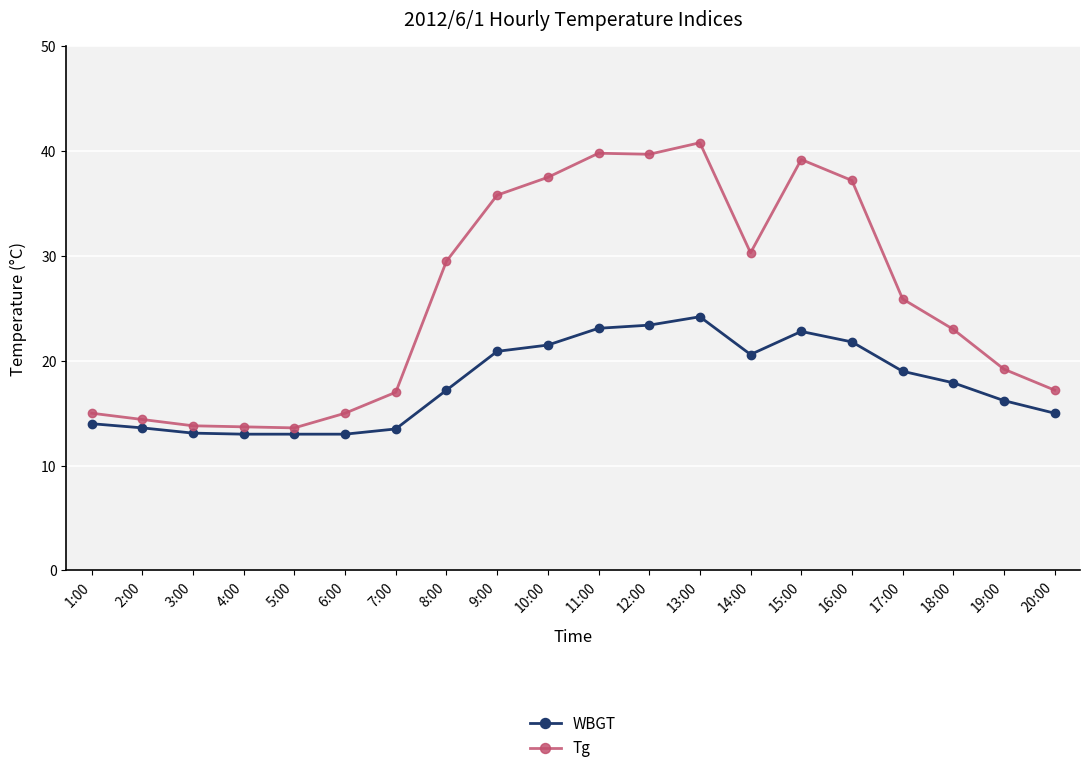

What position from the left is 11:00?

11